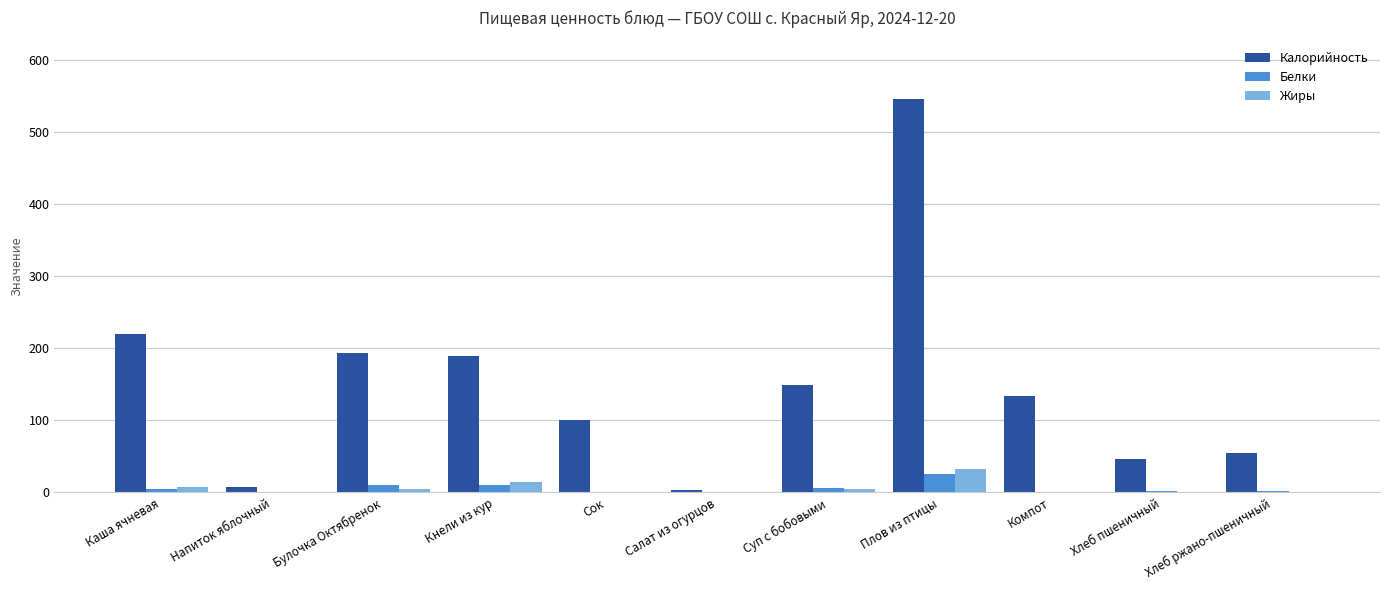

At which category is the sum across all series the highest?

Плов из птицы